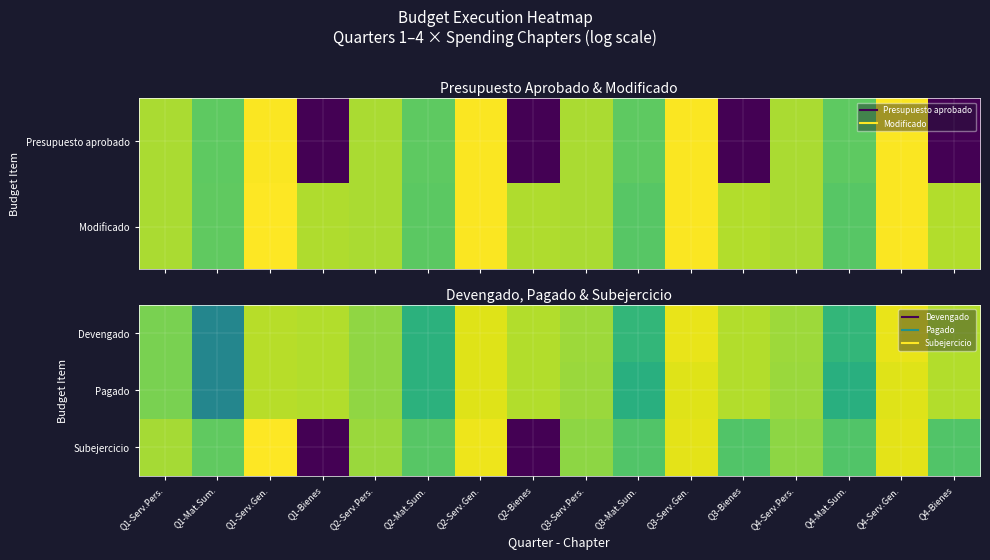

True or false: Pagado has a value of 18.9 at Q2-Bienes.

True